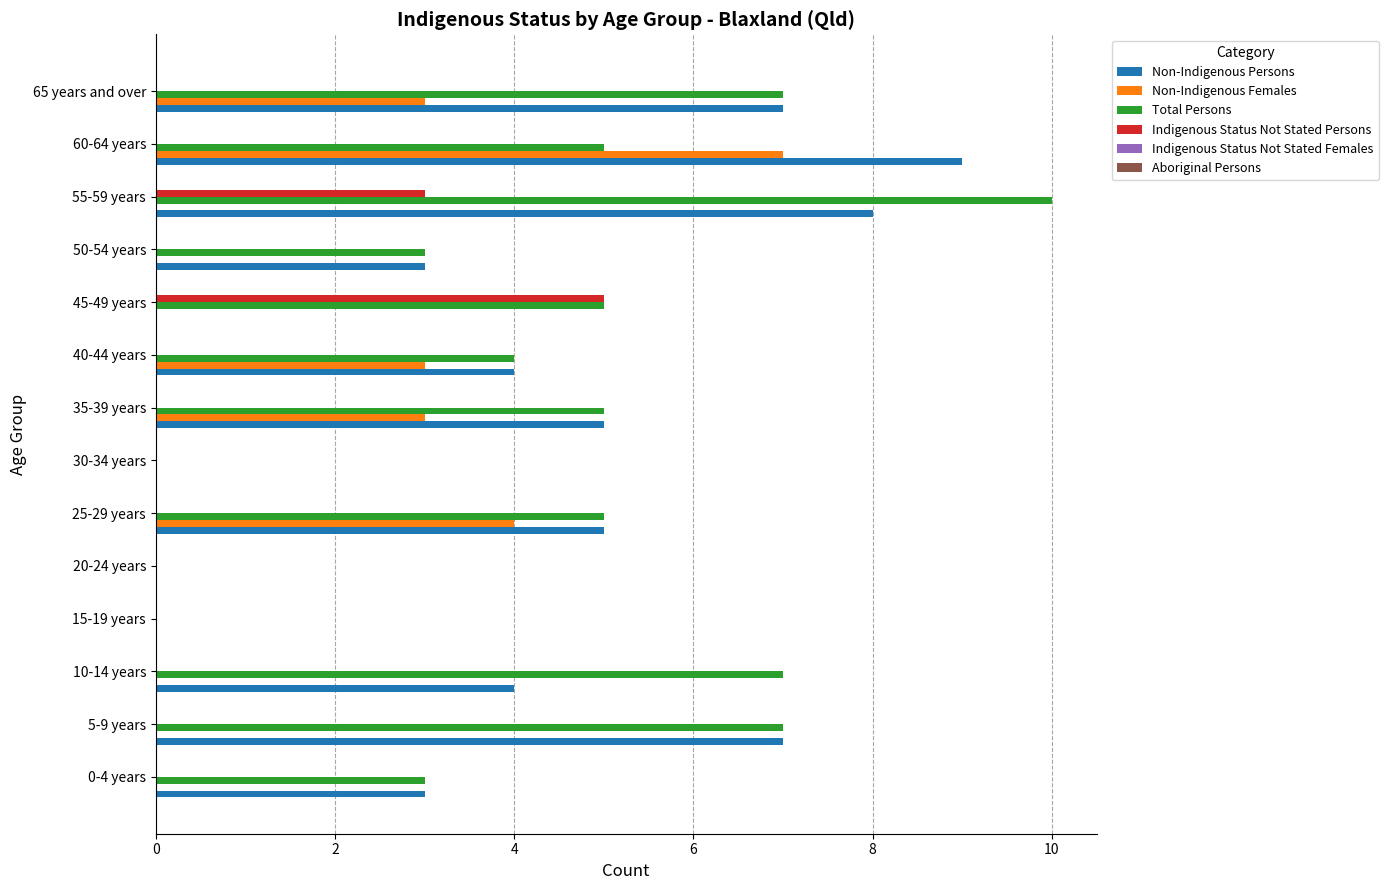

Which label corresponds to the largest value in the chart?

55-59 years